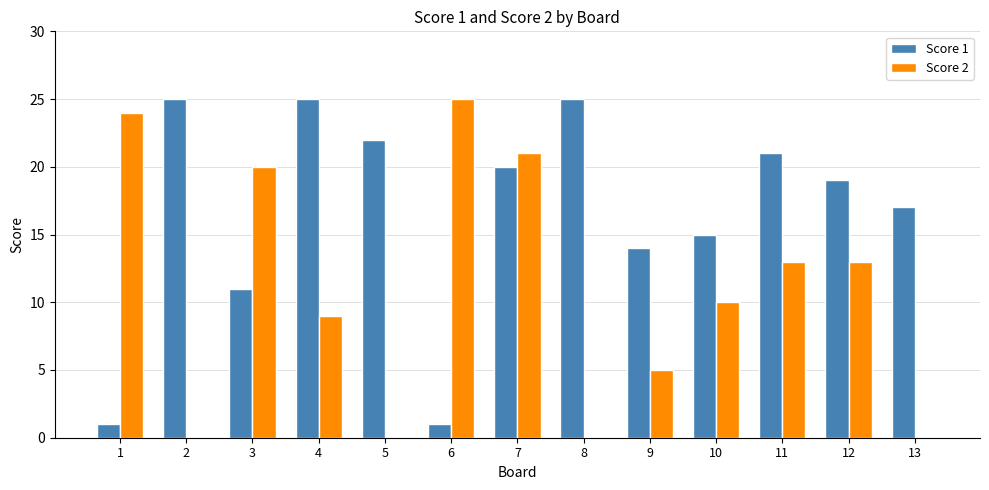

At which category is the sum across all series the highest?

7